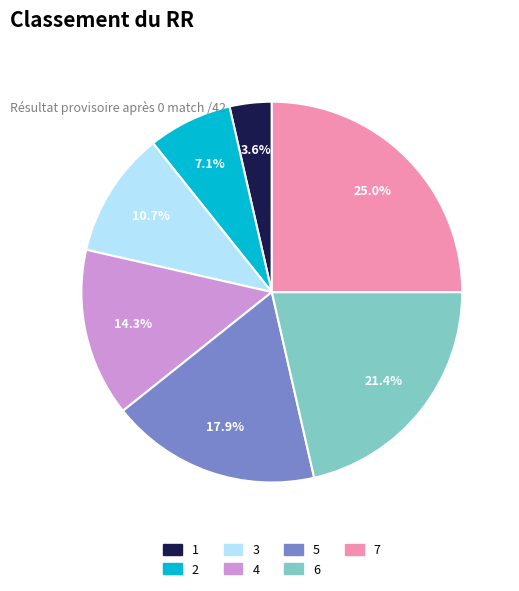

What is the largest slice in the pie chart?

7